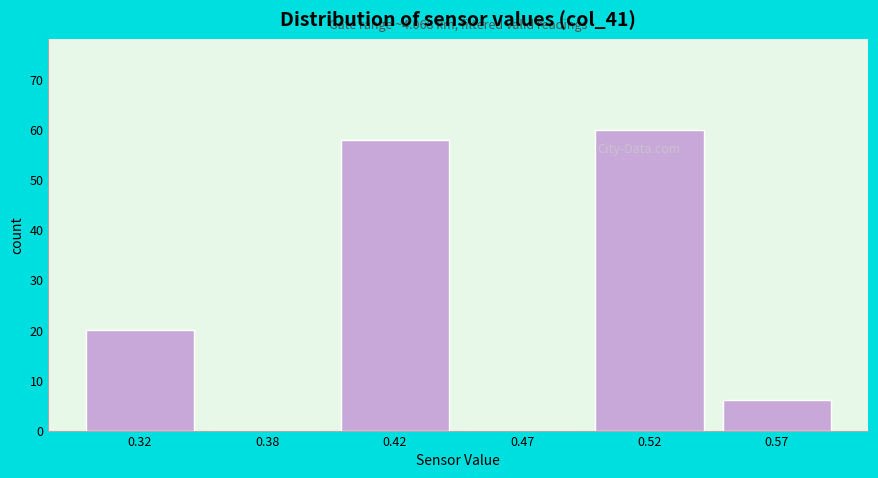

Reading left to right, transcribe all the data shown in this chart.

0.32=20	0.38=0	0.42=58	0.47=0	0.52=60	0.57=6